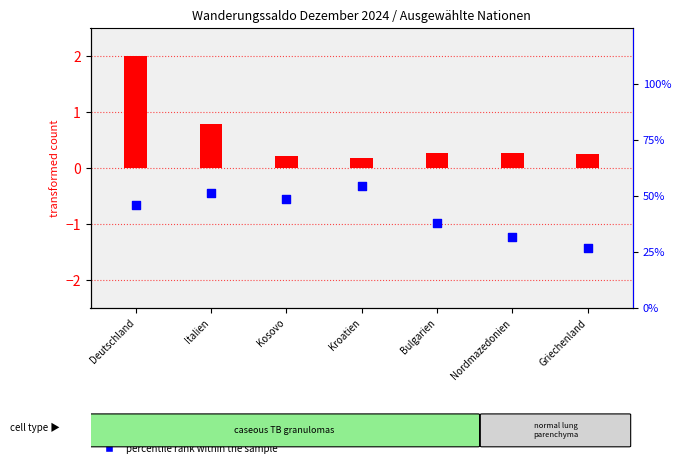

Is the value of percentile rank within the sample at Deutschland greater than the value of transformed count at Kosovo?

Yes